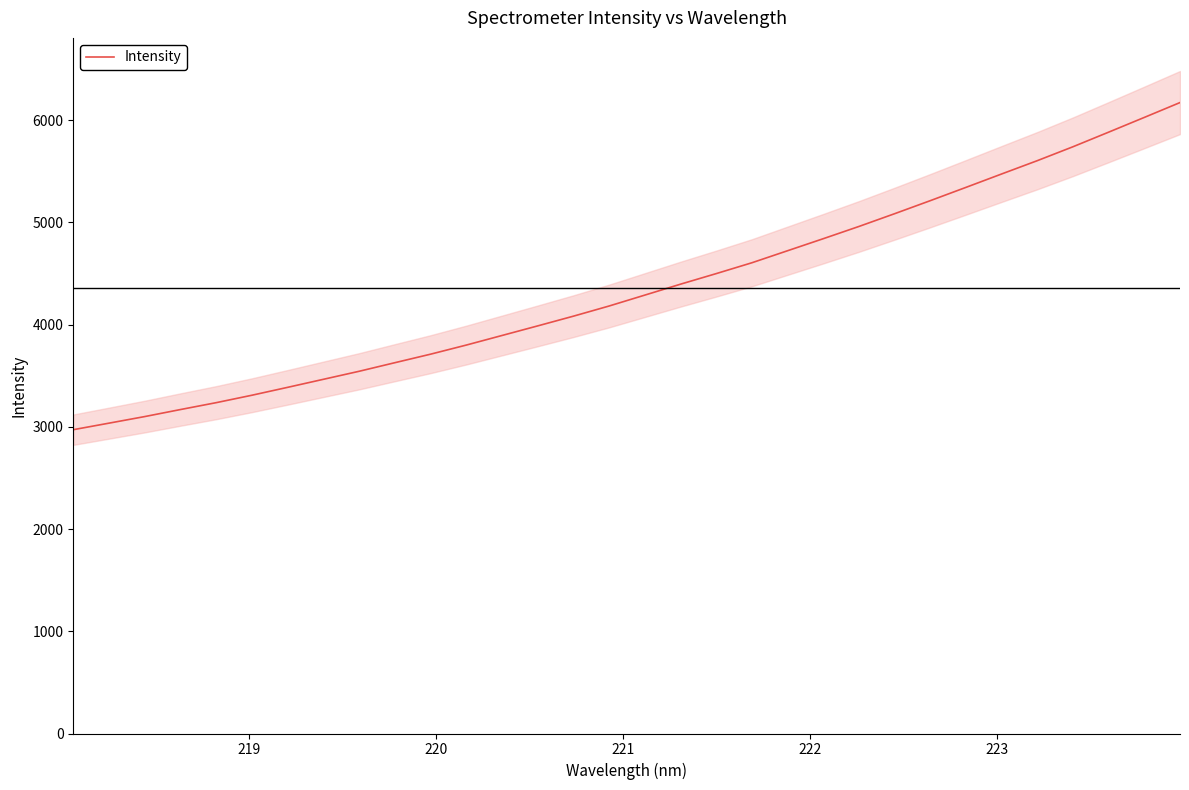

How many series are shown in this chart?

1